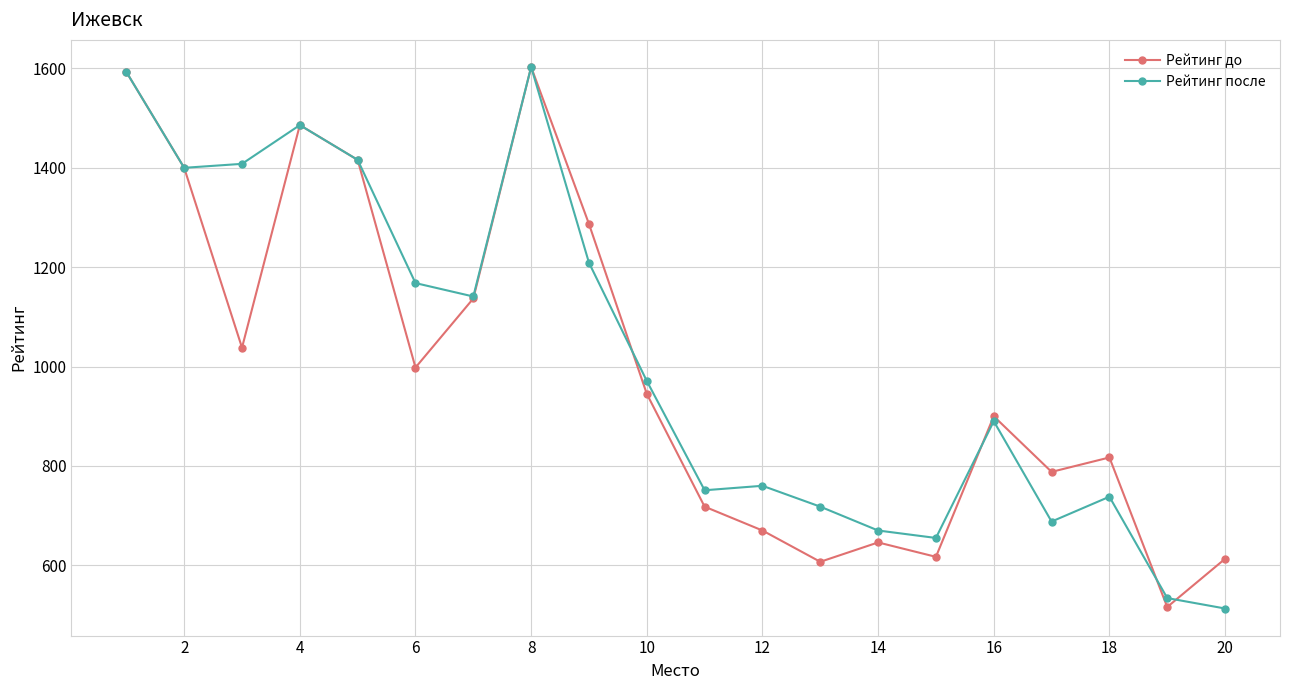

What is the value of the Рейтинг до point at the 19th from the left?

516